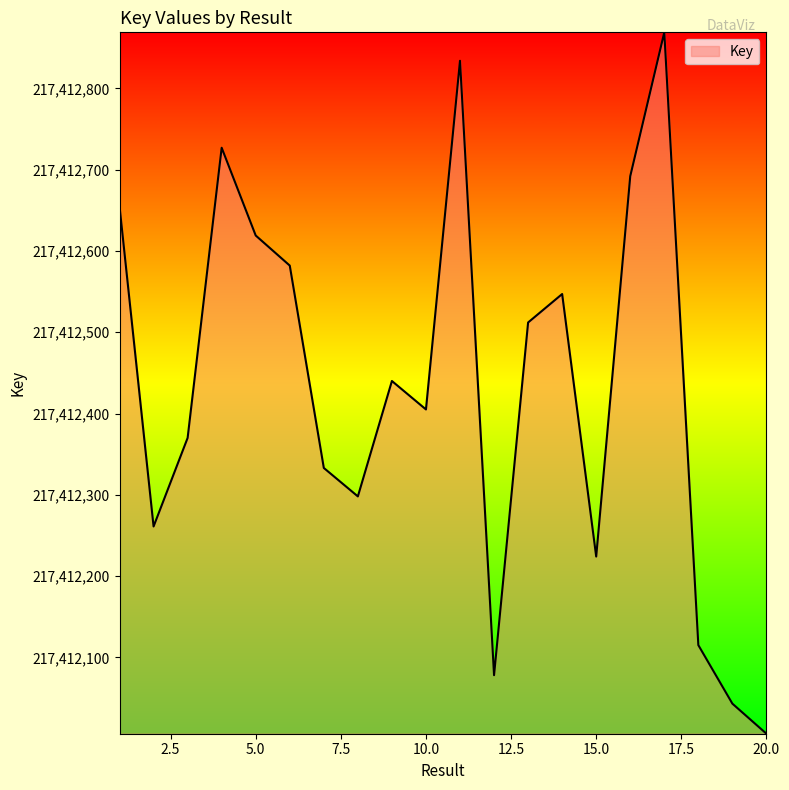

Does the chart display data point markers on the line(s)?

No